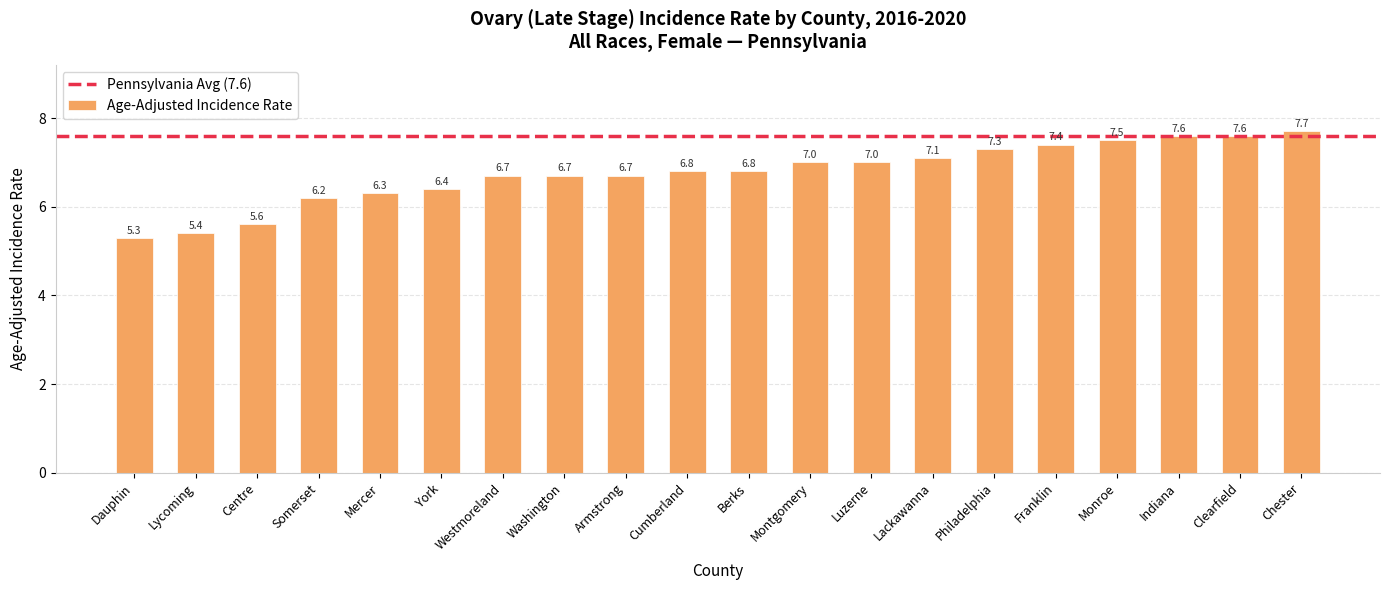

How many data points are less than 6?

3